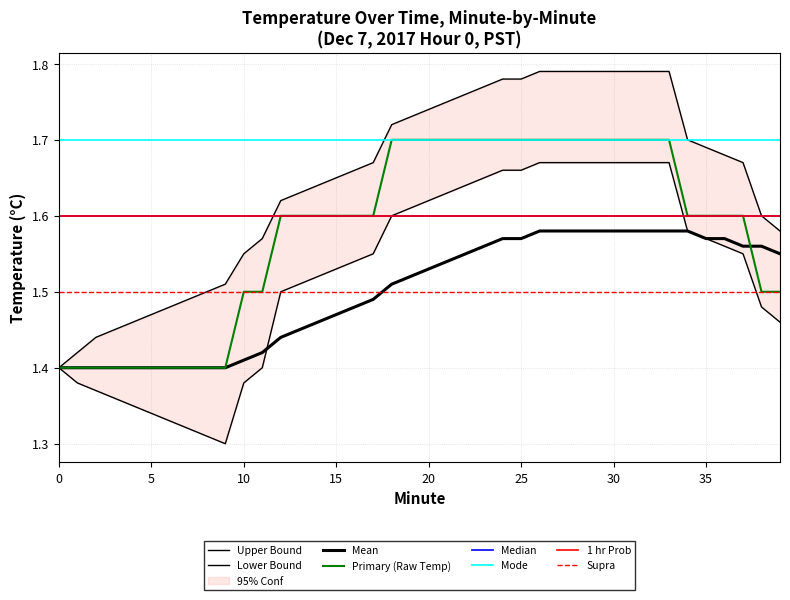

What is the value of the Upper Bound point at the 29th from the left?

1.8